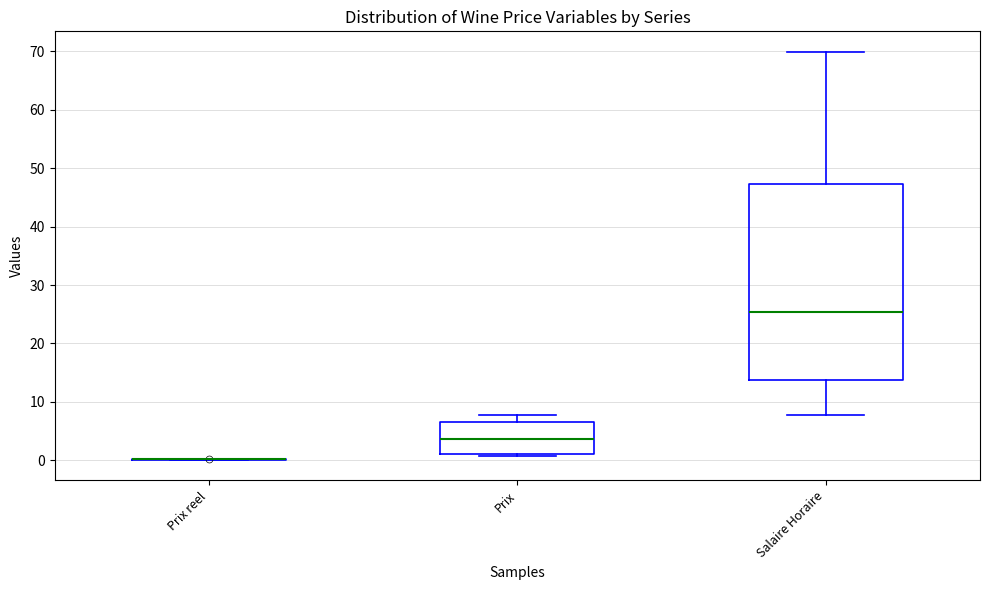

Reading left to right, transcribe this box plot: for each box, give where its median line is, the range the box spans, and where its two whiskers end, as read against the y-axis. The values are not printed on the chart, so give them approximately, as read against the axis.

Prix reel: box collapsed to a line at 0, whiskers 0 to 0
Prix: median 4, box 1 to 7, whiskers 1 (just below the box's lower edge) to 8
Salaire Horaire: median 25, box 14 to 47, whiskers 8 to 70